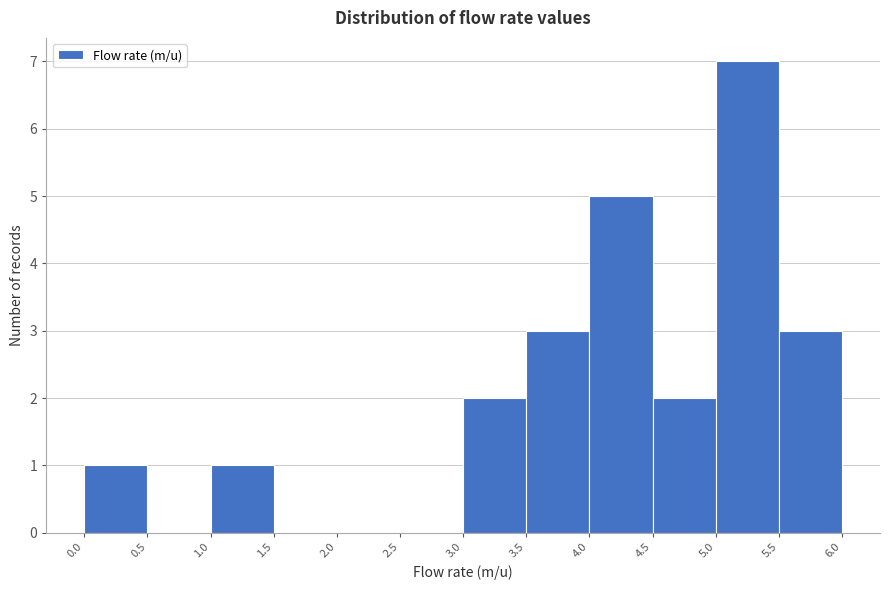

Reading left to right, transcribe this chart: for each bar, give the range it covers on the x-axis and its height. The values are not printed on the chart, so give them approximately, as read against the axis.

0.0 to 0.5: 1
0.5 to 1.0: 0
1.0 to 1.5: 1
1.5 to 2.0: 0
2.0 to 2.5: 0
2.5 to 3.0: 0
3.0 to 3.5: 2
3.5 to 4.0: 3
4.0 to 4.5: 5
4.5 to 5.0: 2
5.0 to 5.5: 7
5.5 to 6.0: 3